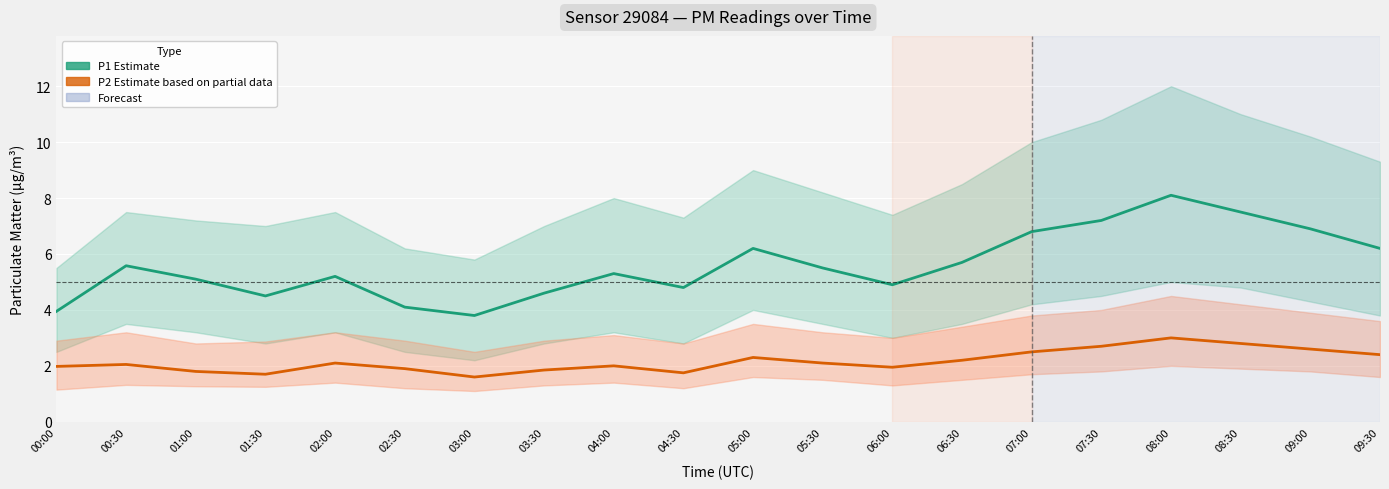

Reading left to right, transcribe all the data shown in this chart.

P1 (PM2.5 coarse): 00:00=4.0	00:30=5.6	01:00=5.1	01:30=4.5	02:00=5.2	02:30=4.1	03:00=3.8	03:30=4.6	04:00=5.3	04:30=4.8	05:00=6.2	05:30=5.5	06:00=4.9	06:30=5.7	07:00=6.8	07:30=7.2	08:00=8.1	08:30=7.5	09:00=6.9	09:30=6.2
P2 (PM2.5 fine): 00:00=2.0	00:30=2.0	01:00=1.8	01:30=1.7	02:00=2.1	02:30=1.9	03:00=1.6	03:30=1.9	04:00=2.0	04:30=1.8	05:00=2.3	05:30=2.1	06:00=1.9	06:30=2.2	07:00=2.5	07:30=2.7	08:00=3.0	08:30=2.8	09:00=2.6	09:30=2.4